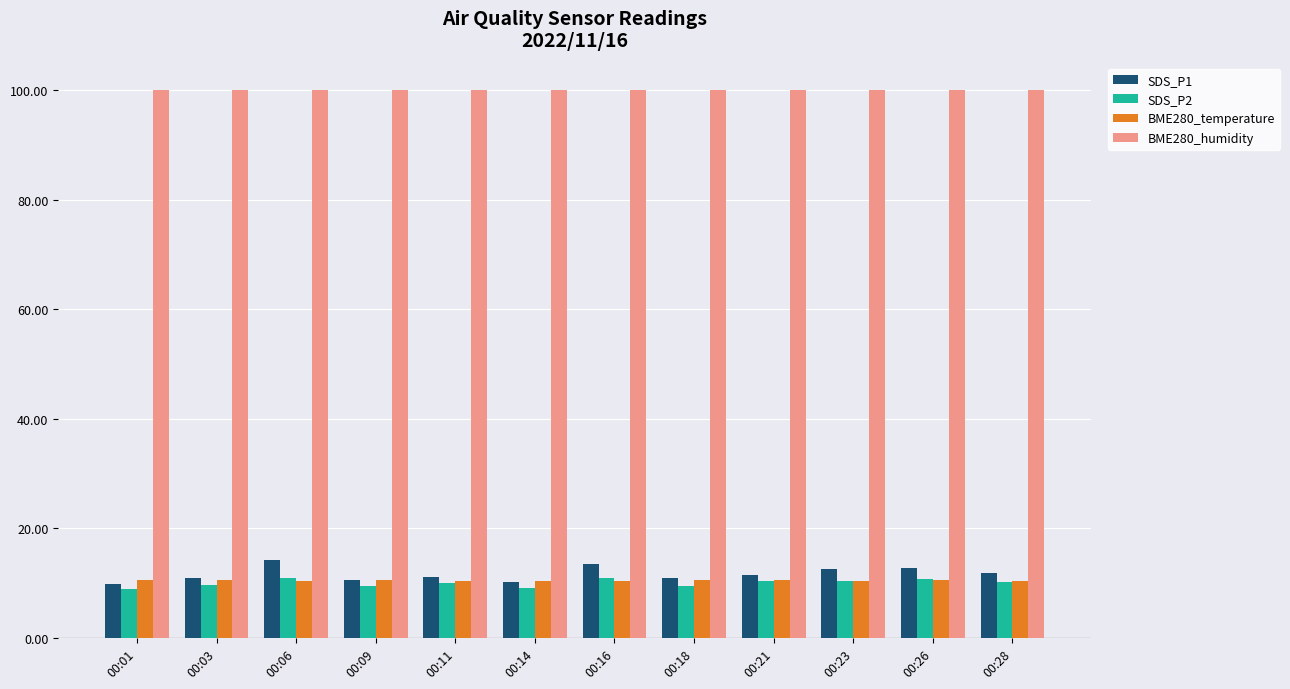

True or false: SDS_P2 has a value of 10.4 at 00:23.

True